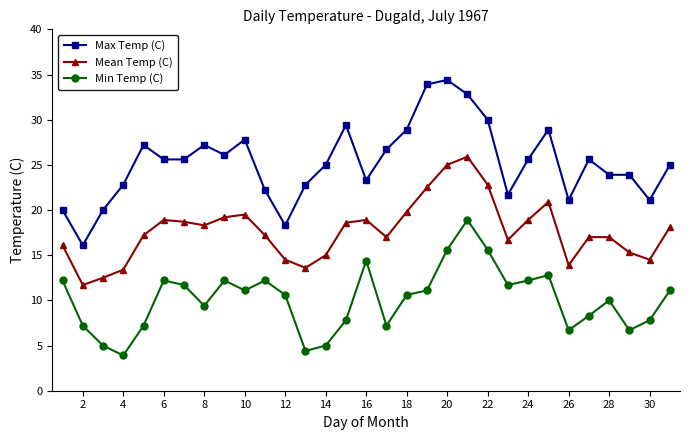

What is the minimum value shown in the chart?

3.9